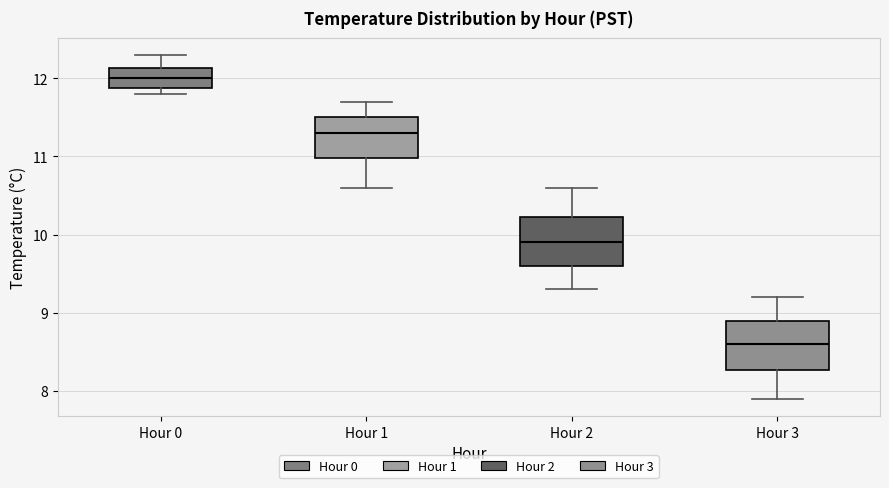

Reading left to right, read every box against the y-axis: the position of its median line, the range the box covers, and the ends of its whiskers. The values are not printed on the chart, so give them approximately, as read against the axis.

Hour 0: median 12.0, box 11.9 to 12.1, whiskers 11.8 to 12.3
Hour 1: median 11.3, box 11.0 to 11.5, whiskers 10.6 to 11.7
Hour 2: median 9.9, box 9.6 to 10.2, whiskers 9.3 to 10.6
Hour 3: median 8.6, box 8.3 to 8.9, whiskers 7.9 to 9.2